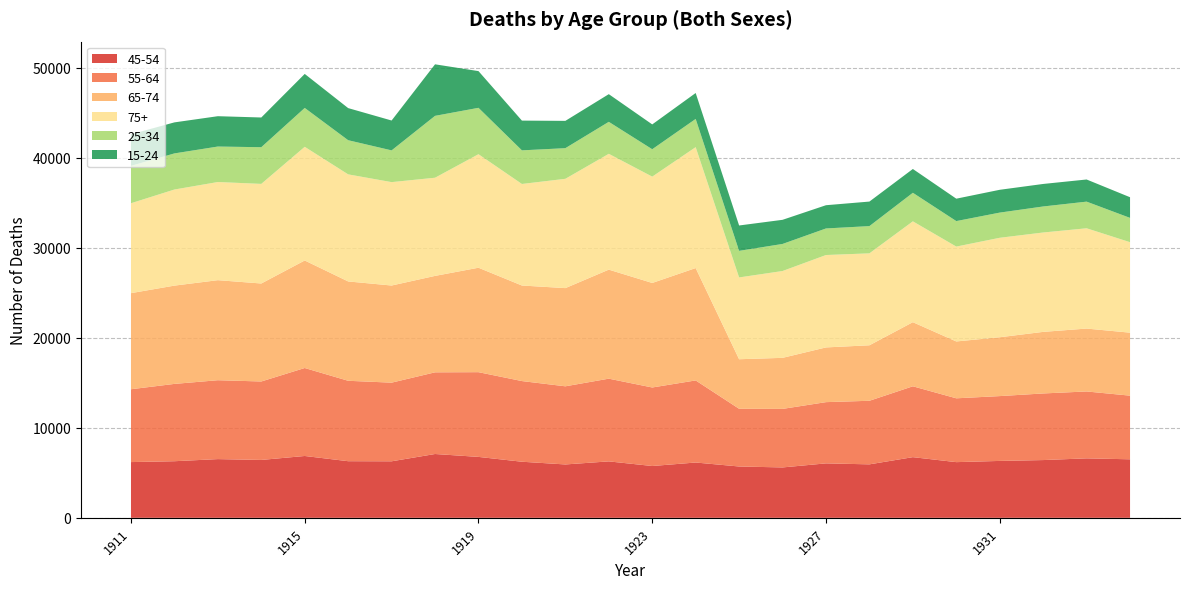

Reading right to left, extract all data points from this chart.

45-54: 6500	6606	6415	6320	6185	6739	5939	6048	5597	5701	6143	5755	6269	5928	6230	6767	7089	6278	6289	6869	6429	6522	6287	6191
55-64: 7070	7429	7399	7201	7090	7870	7062	6801	6502	6410	9118	8722	9187	8680	8960	9411	9072	8736	8932	9772	8715	8762	8588	8091
65-74: 6996	6986	6840	6536	6315	7121	6164	6078	5670	5504	12481	11610	12111	10907	10614	11601	10711	10789	11035	11943	10884	11113	10917	10673
75+: 10049	11140	11038	11048	10539	11203	10212	10264	9646	9086	13431	11811	12866	12141	11279	12611	10904	11485	11894	12626	11064	10903	10674	9987
25-34: 2700	2960	2891	2797	2831	3170	3026	2950	3005	2953	3133	3042	3551	3403	3734	5151	6873	3526	3793	4318	4074	3940	4011	4152
15-24: 2295	2459	2501	2534	2489	2645	2725	2582	2681	2818	2881	2759	3075	3033	3304	4078	5725	3318	3567	3779	3301	3371	3447	3506